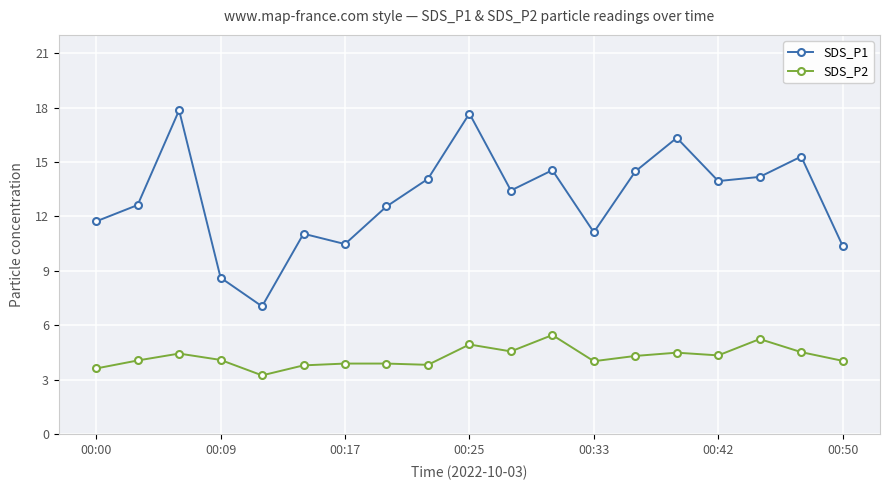

True or false: SDS_P1 and SDS_P2 intersect in this chart.

False